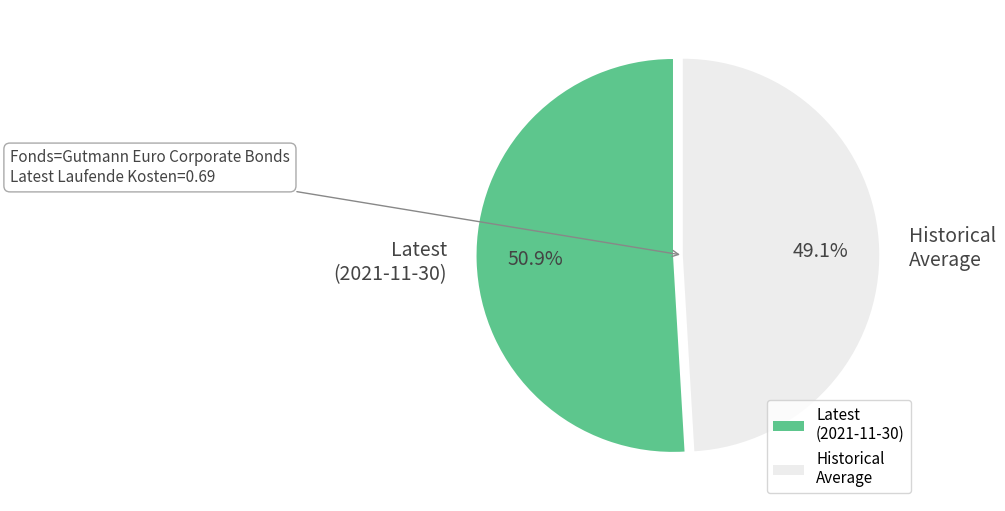

Combined, what portion of the pie is Historical Average and Latest (2021-11-30)?

100.0%